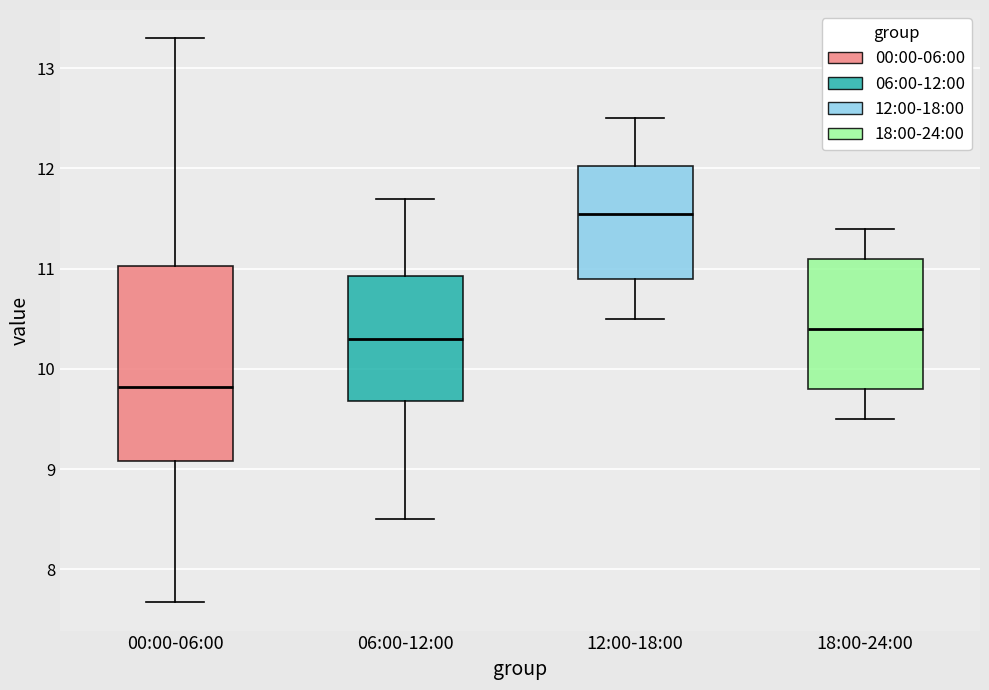

Which box is the tallest, from its lower edge to its upper edge?

00:00-06:00